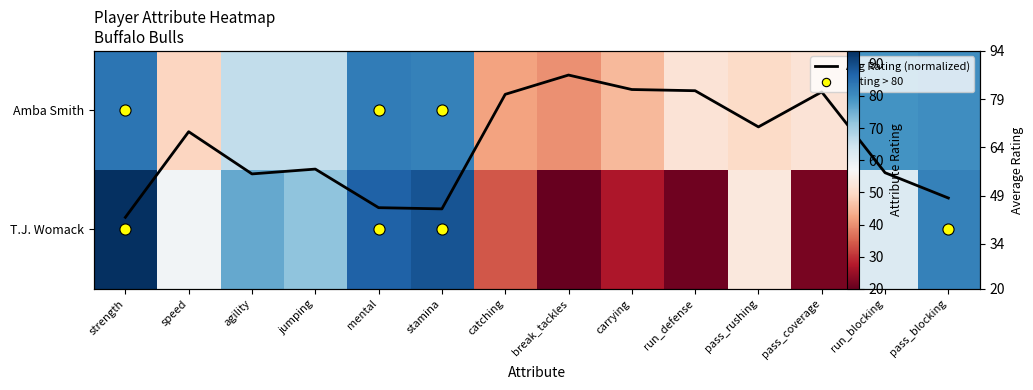

Which has a higher value, strength or run_defense?

strength